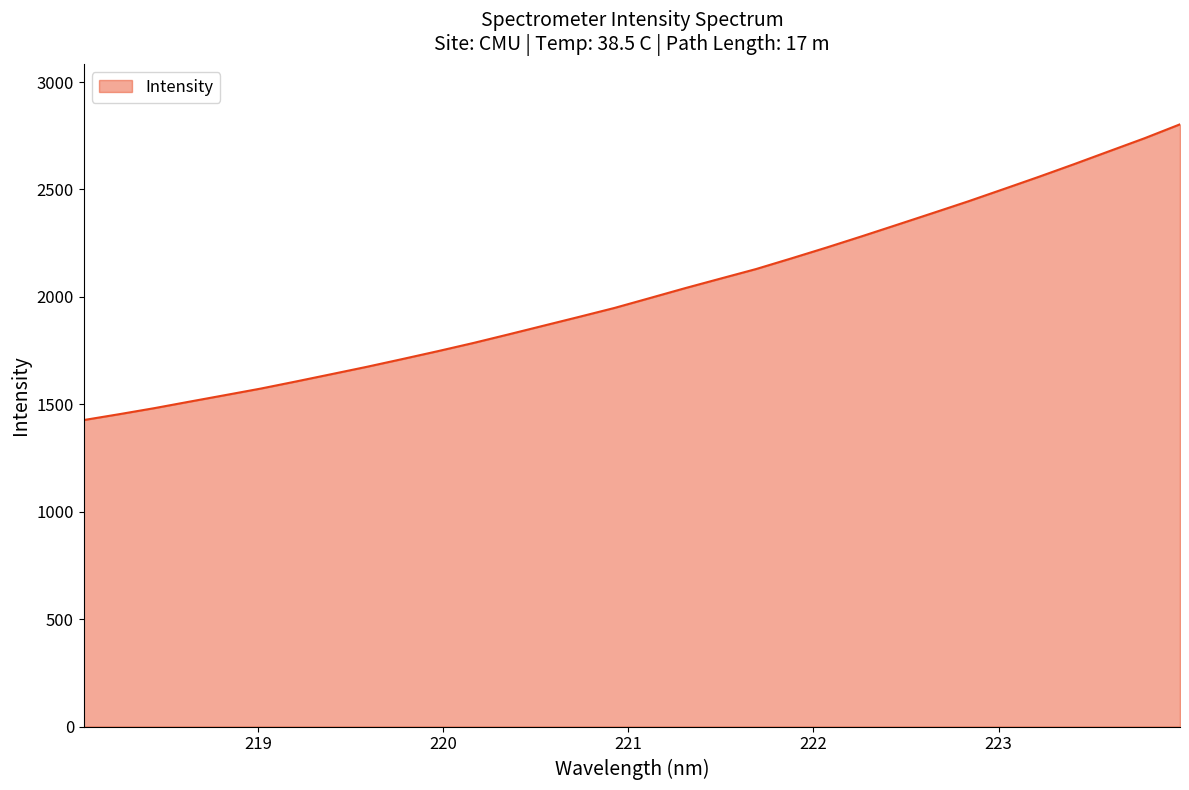

What is the maximum value shown in the chart?

2803.3